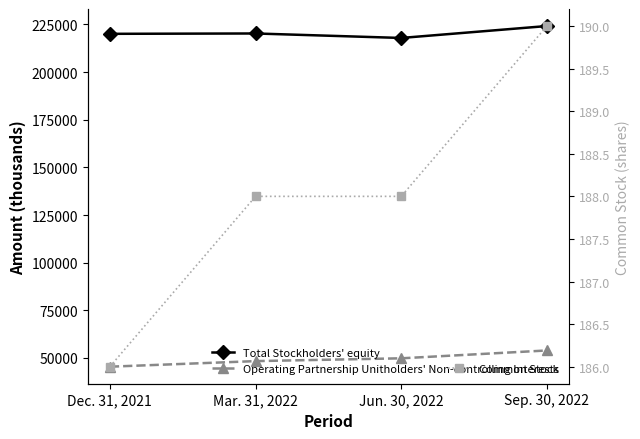

Which label corresponds to the smallest value in the chart?

Dec. 31, 2021